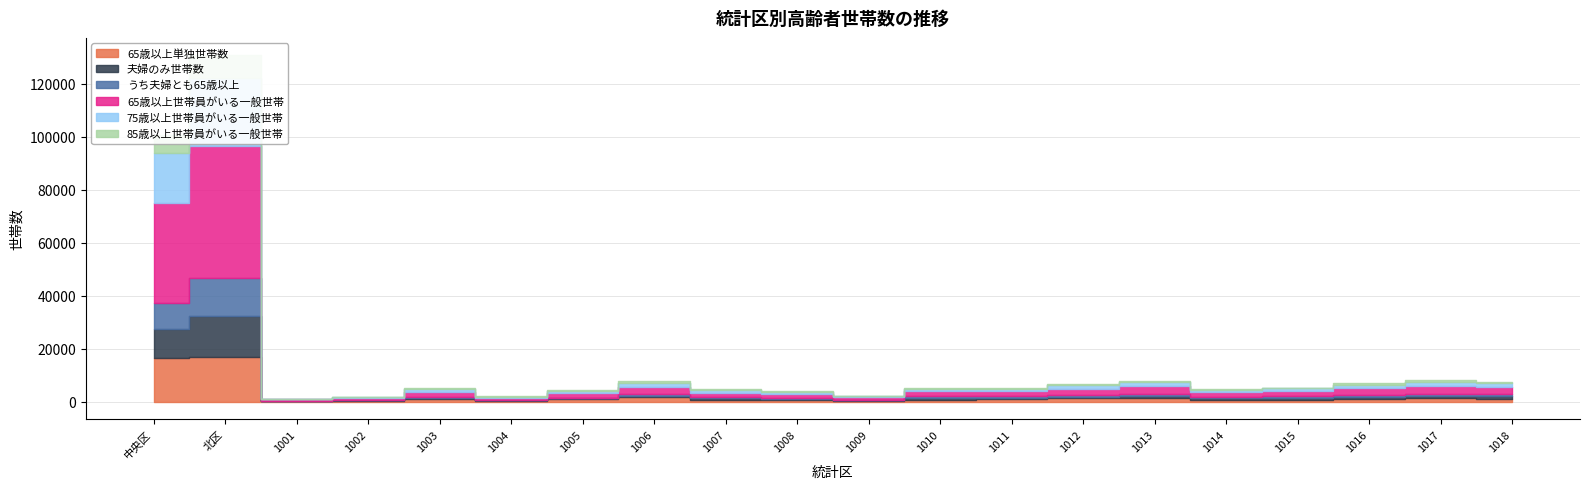

How many distinct data groups are displayed?

6